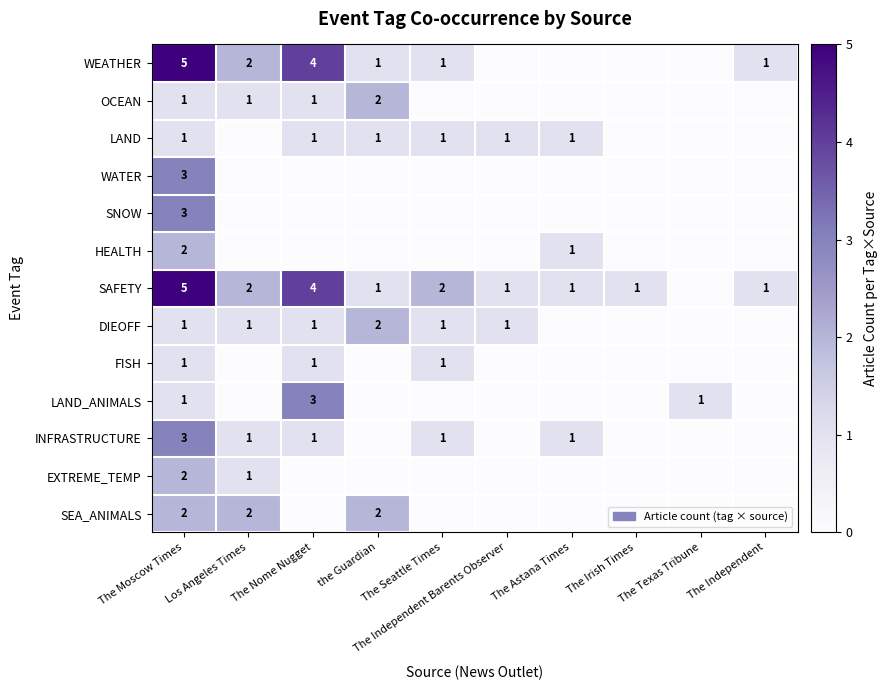

Is it true that SAFETY equals 0 at The Independent?

False